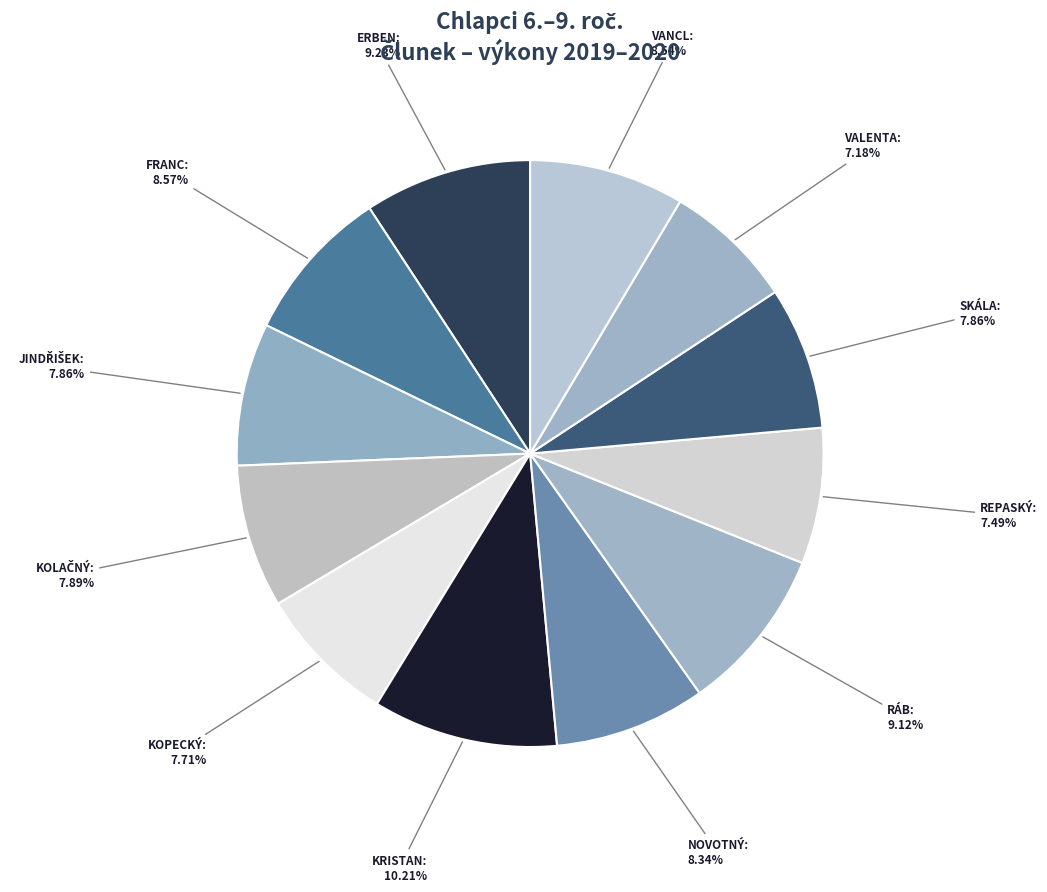

How many segments does this pie chart have?

12